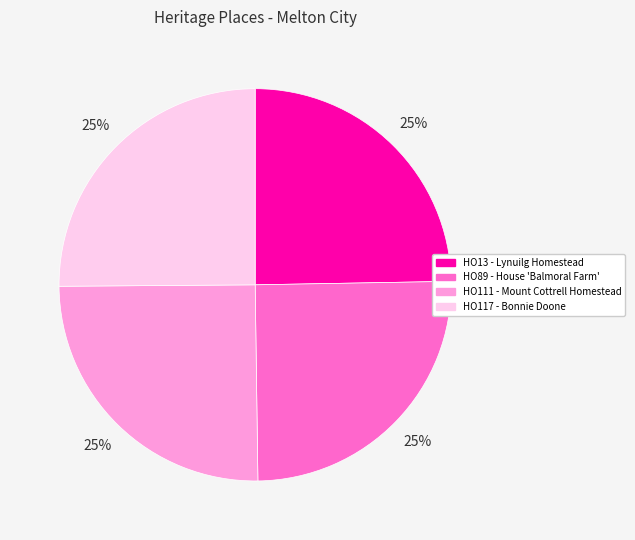

To the nearest percent, what percentage of the pie is HO117 - Bonnie Doone?

25%